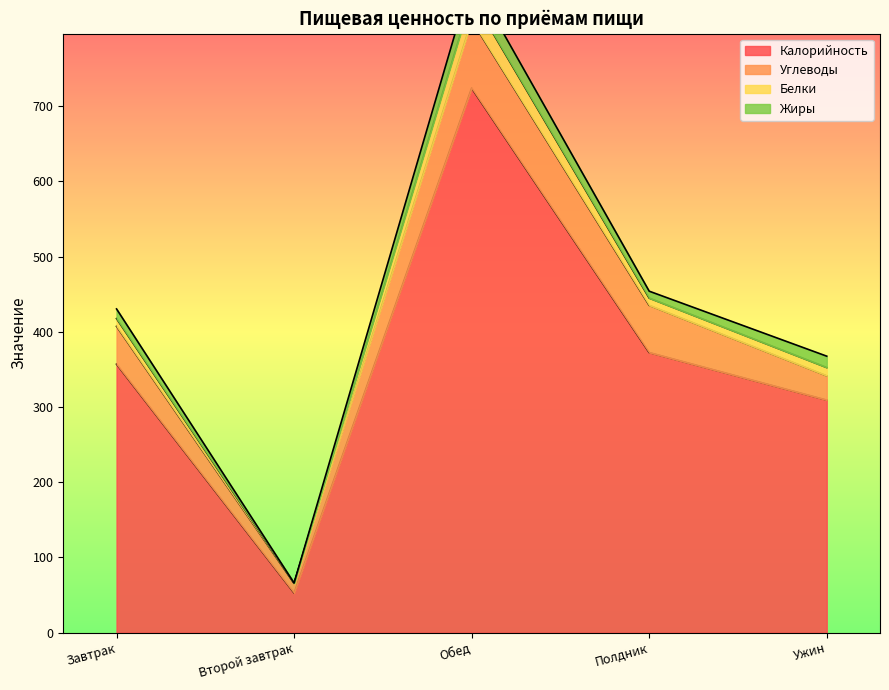

At which label is Белки closest to 15?

Ужин